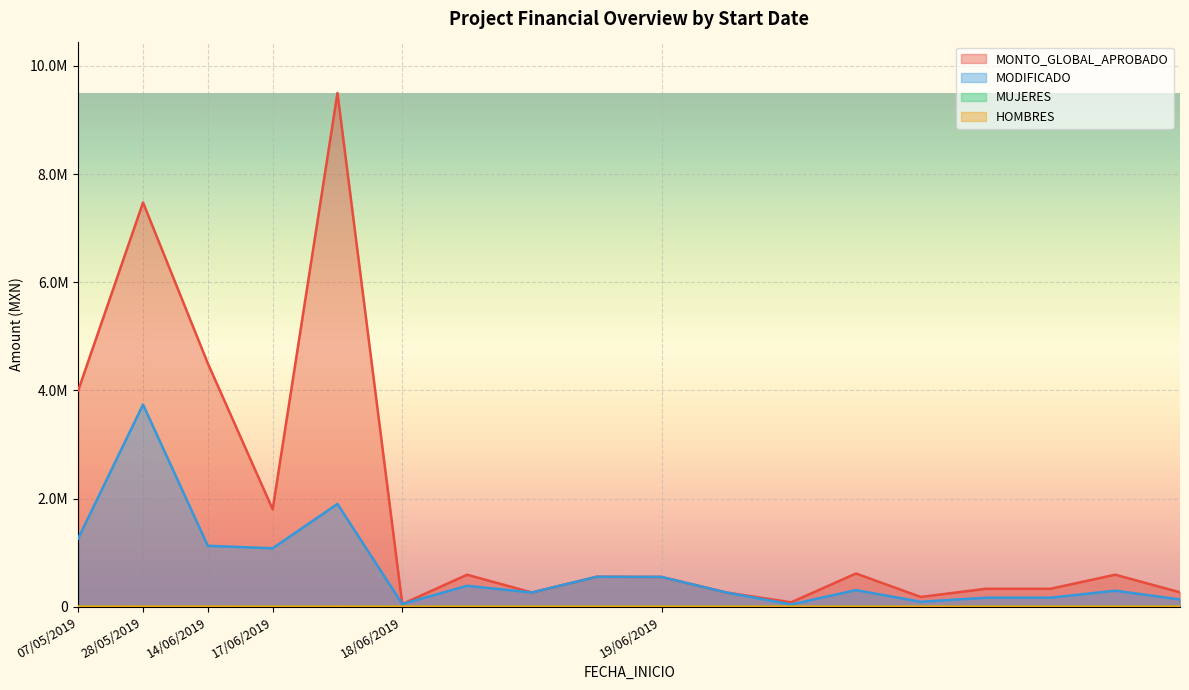

What is the label of the 9th point from the left?

18/06/2019